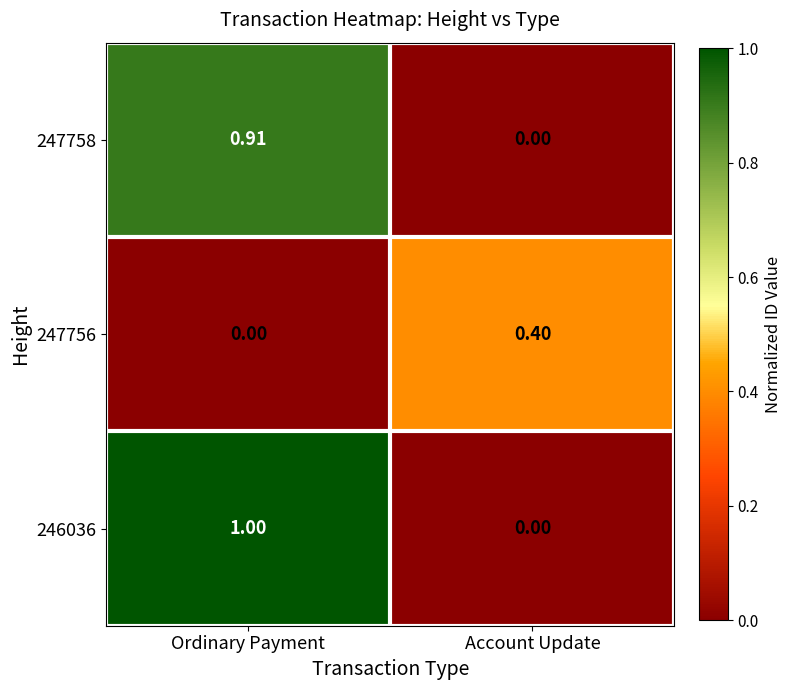

Which series changed the most between Ordinary Payment and Account Update?

246036